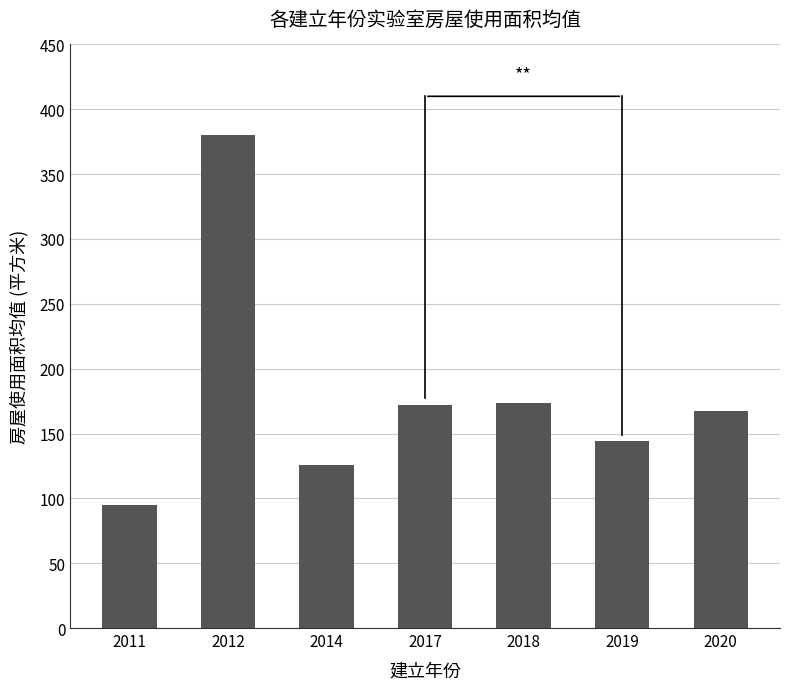

What is the value of the 7th bar from the left?

167.3